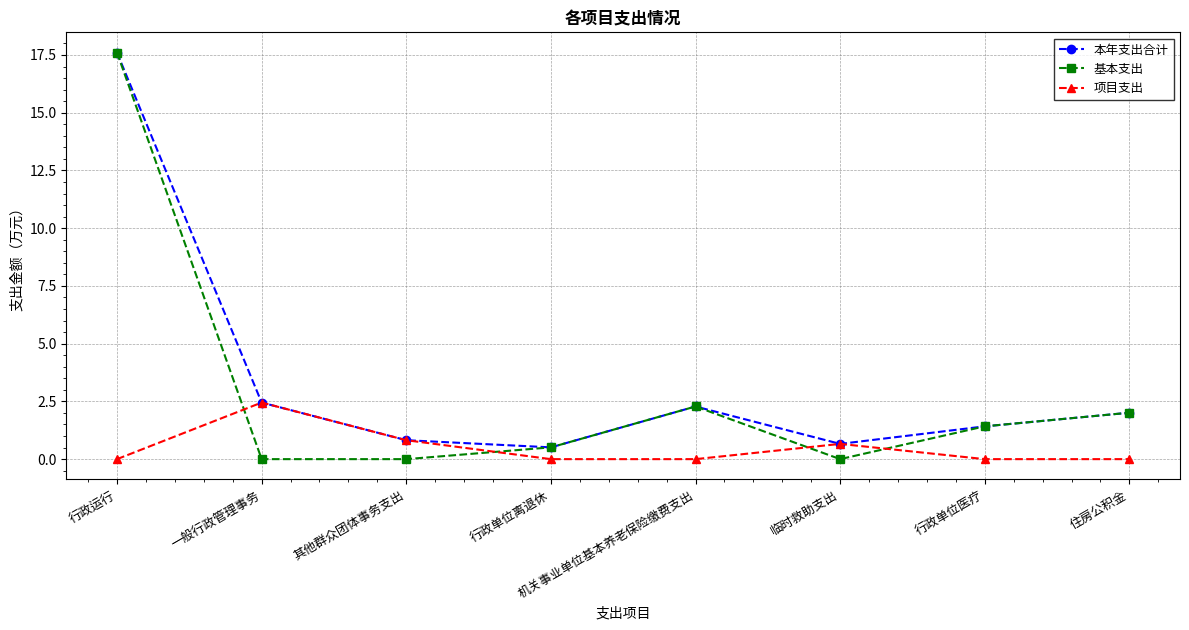

Does the chart display data point markers on the line(s)?

Yes